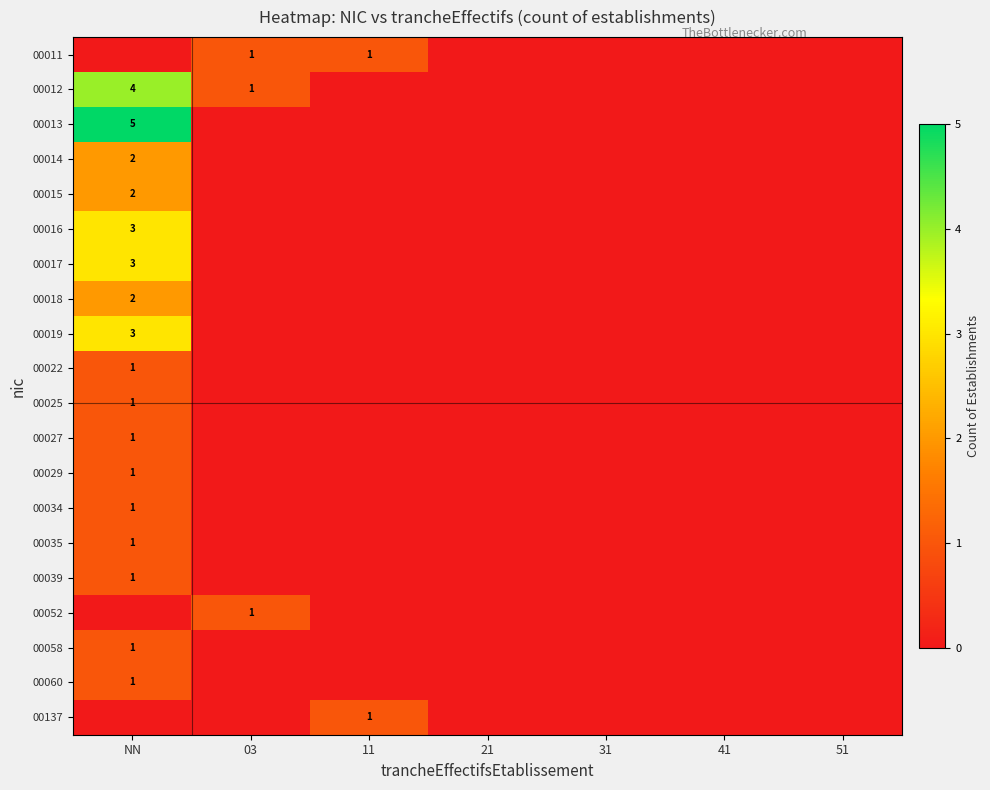

How many data points does each series have?

7